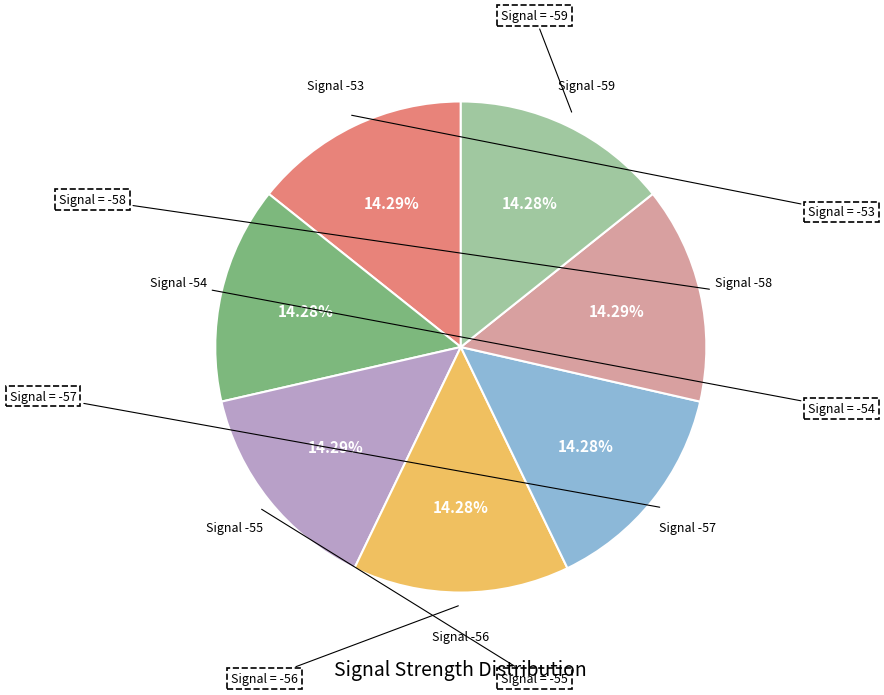

Combined, do Signal -59 and Signal -54 account for over 50%?

No